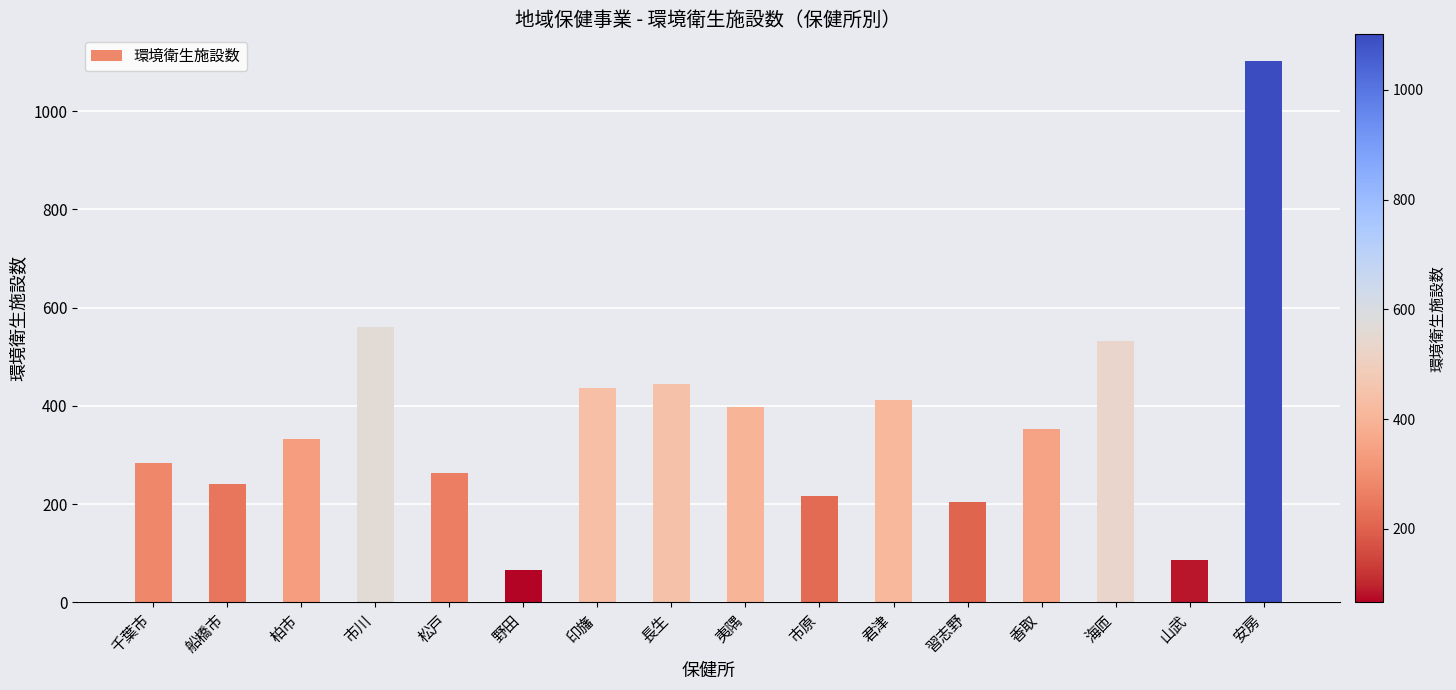

Are the bars grouped side by side (vs. stacked)?

No